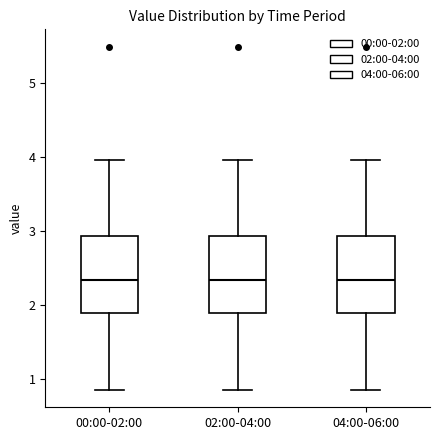

Where is the lower edge of the box for 00:00-02:00 on the y-axis? The values are not printed on the chart, so give them approximately, as read against the axis.

1.9